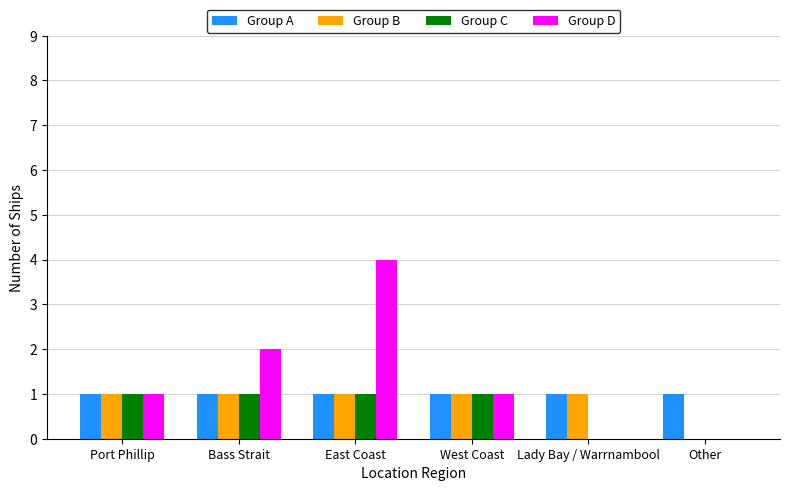

Which series changed the most between Bass Strait and East Coast?

Group D